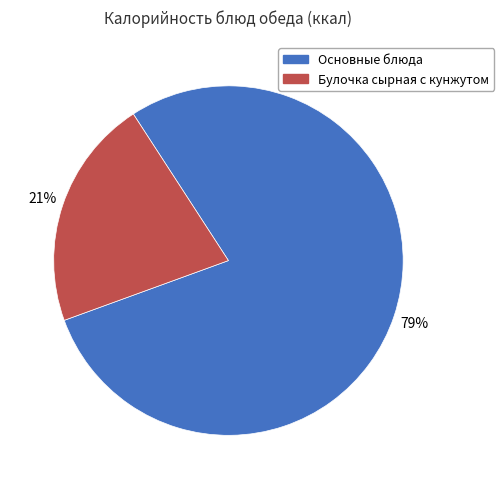

Is there a majority slice in this chart?

Yes